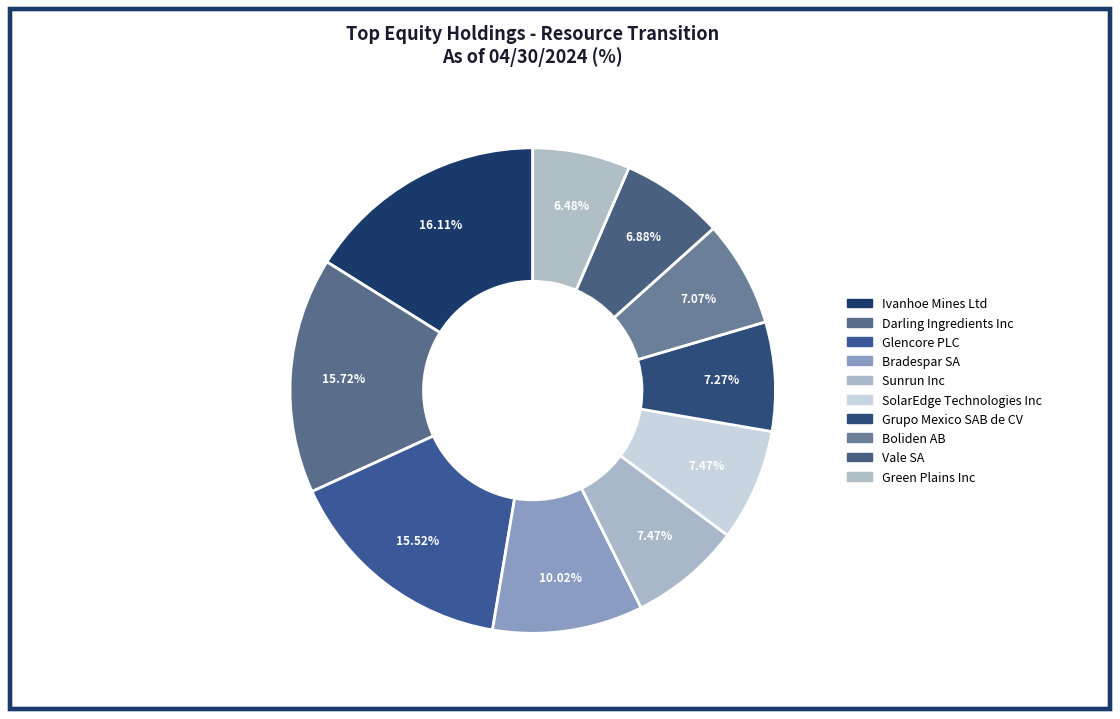

To the nearest percent, what portion does Ivanhoe Mines Ltd represent?

16%